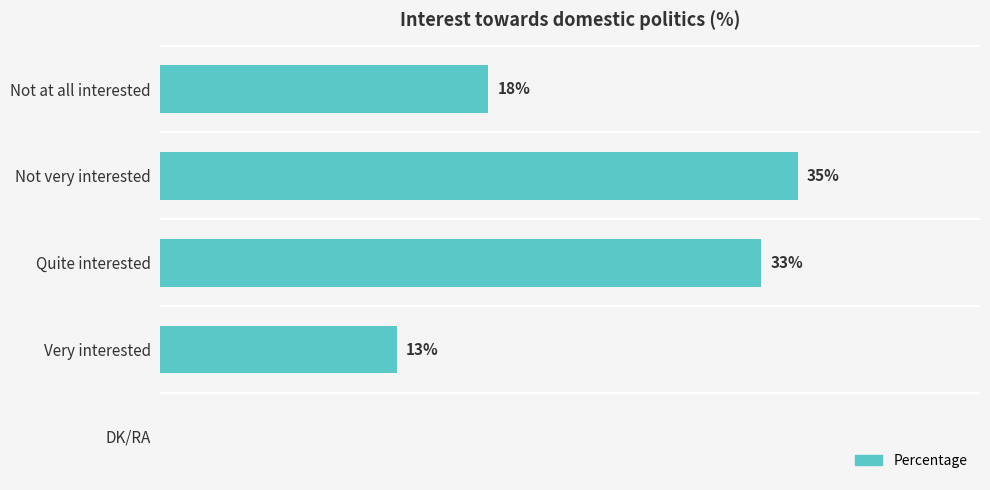

Which has a higher value, Very interested or Quite interested?

Quite interested